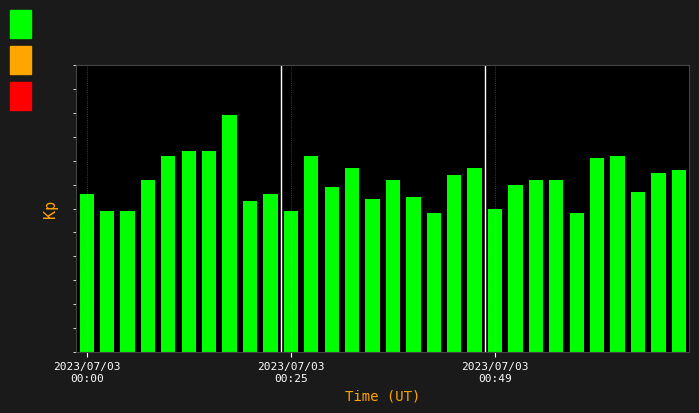

At which category does the chart reach its peak across all series?

7